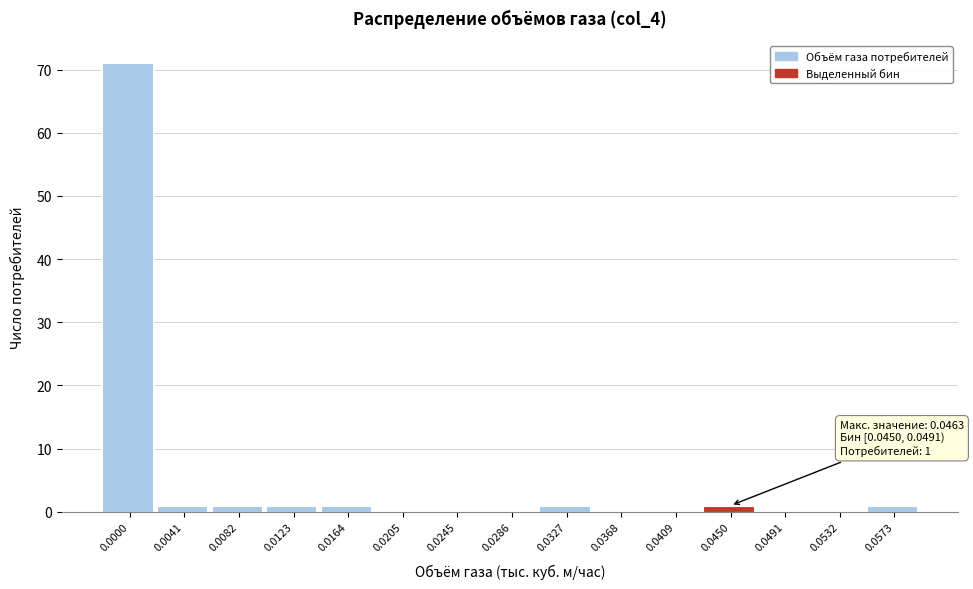

Reading left to right, transcribe all the data shown in this chart.

0.0000=71	0.0041=1	0.0082=1	0.0123=1	0.0164=1	0.0205=0	0.0245=0	0.0286=0	0.0327=1	0.0368=0	0.0409=0	0.0450=1	0.0491=0	0.0532=0	0.0573=1